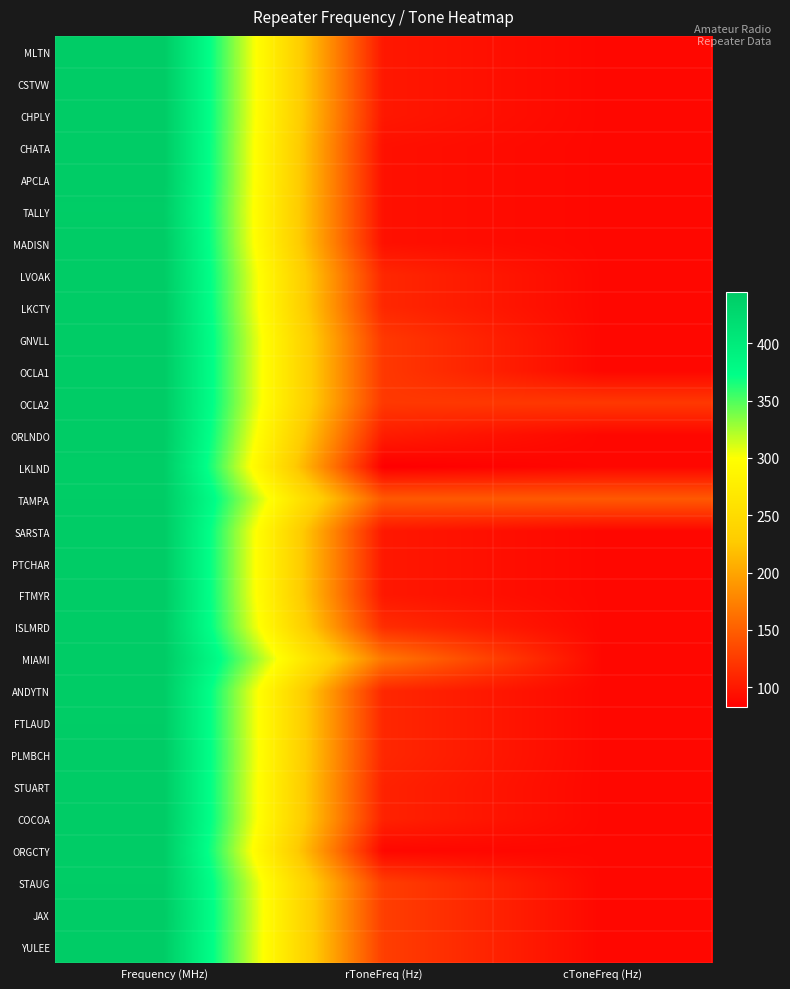

What is the total value across all series at Frequency (MHz)?

12874.2